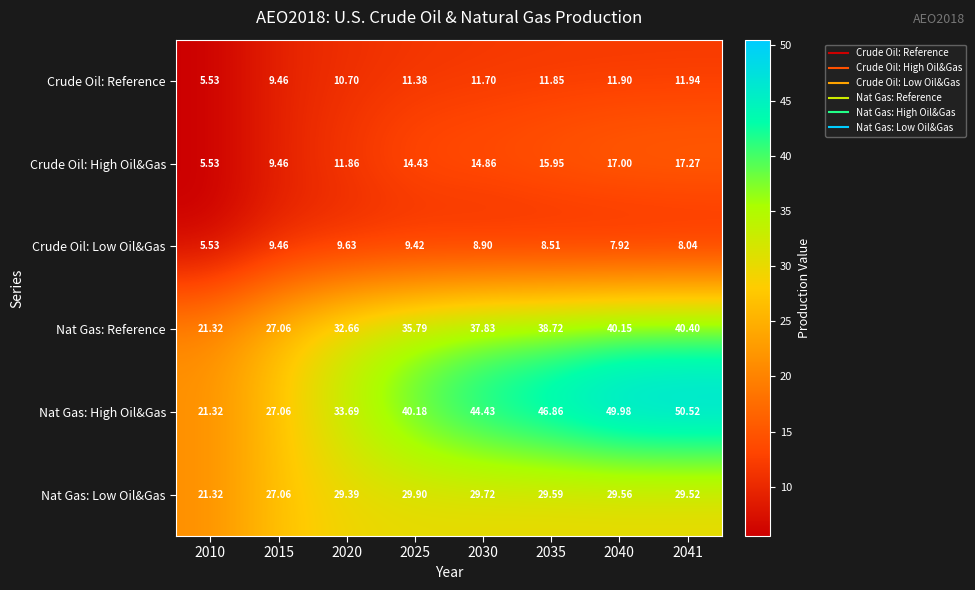

Which series has the largest total across all categories?

Nat Gas: High Oil&Gas